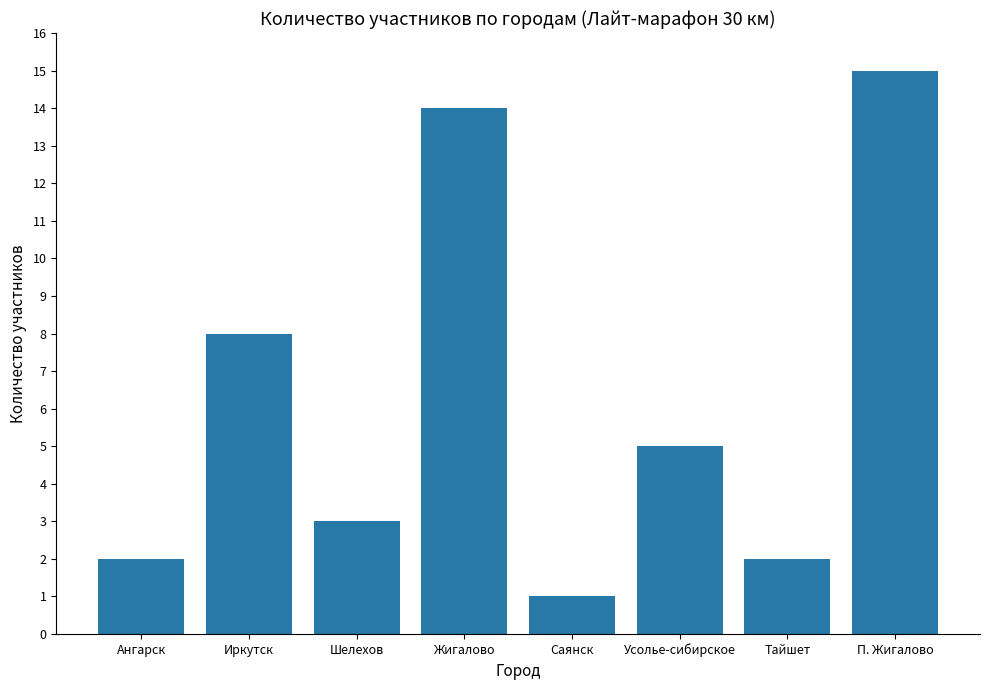

What is the sum of the values at П. Жигалово and Ангарск?

17